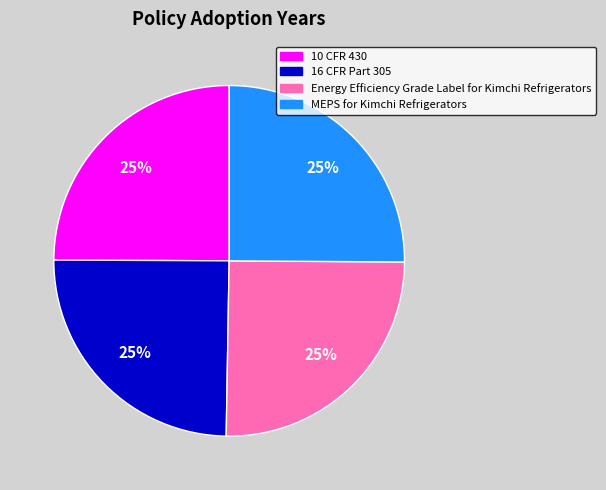

Is it true that MEPS for Kimchi Refrigerators is 25% of the pie?

True